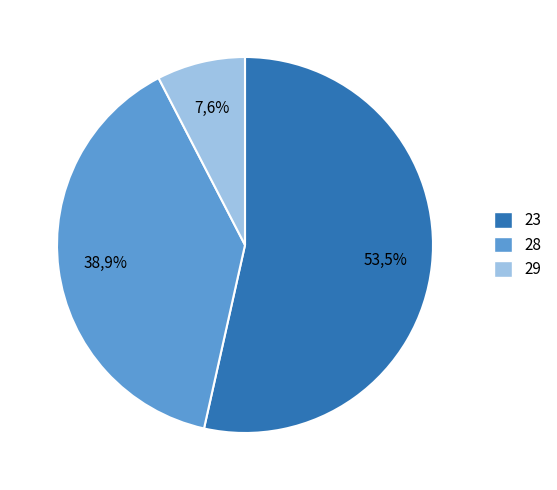

Does 28 account for over 50% of the chart?

No